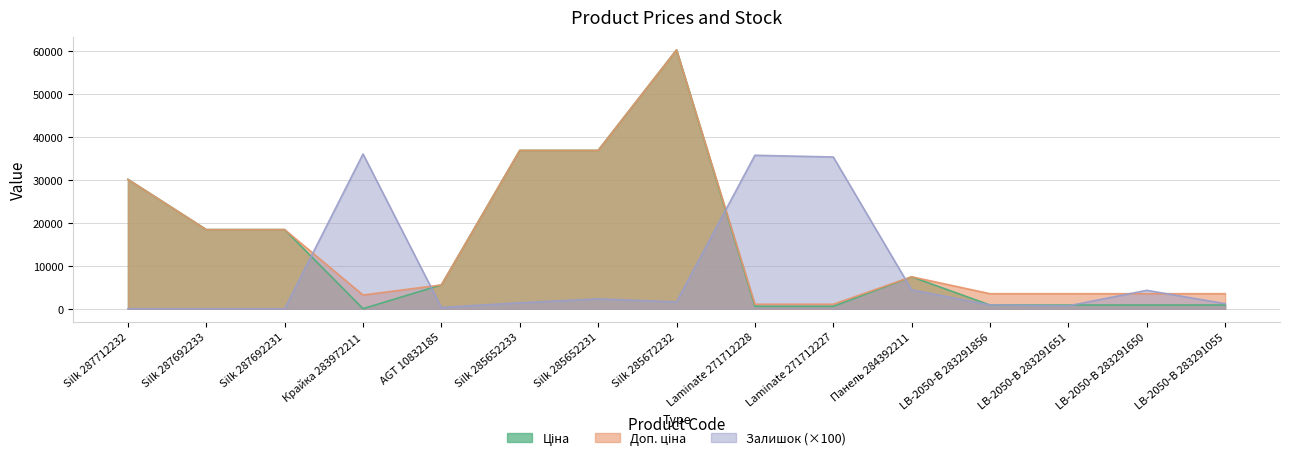

At how many categories does at least one series exceed 42047?

1